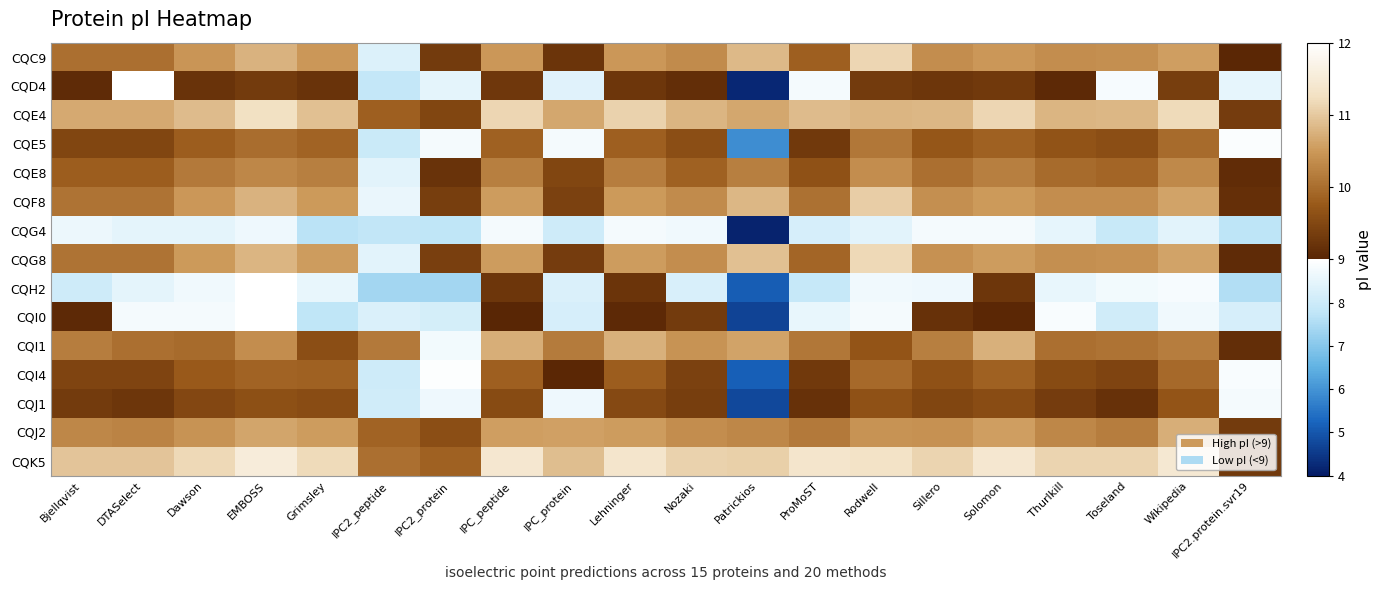

How many categories are shown in the chart?

20